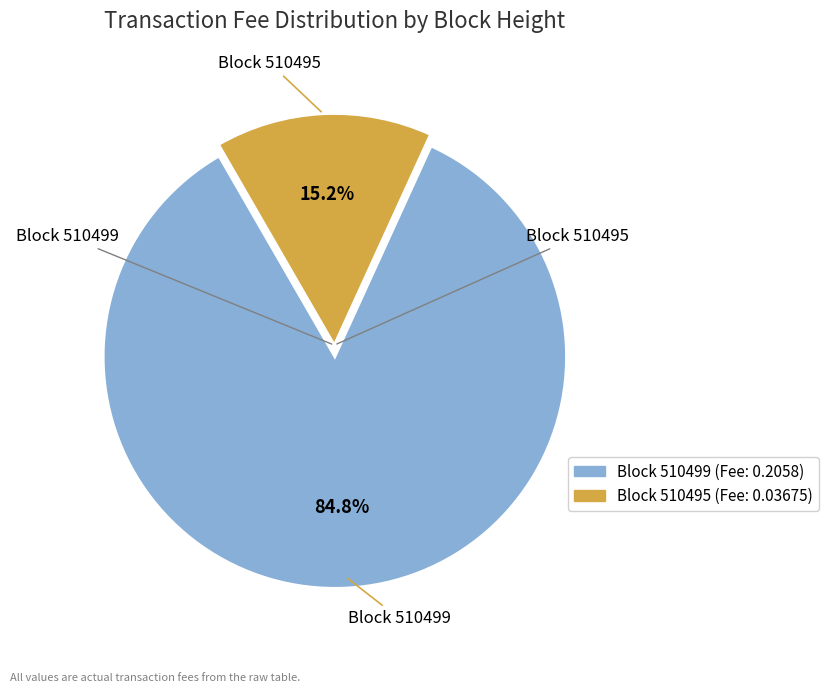

Is there any slice that represents more than half of the pie?

Yes